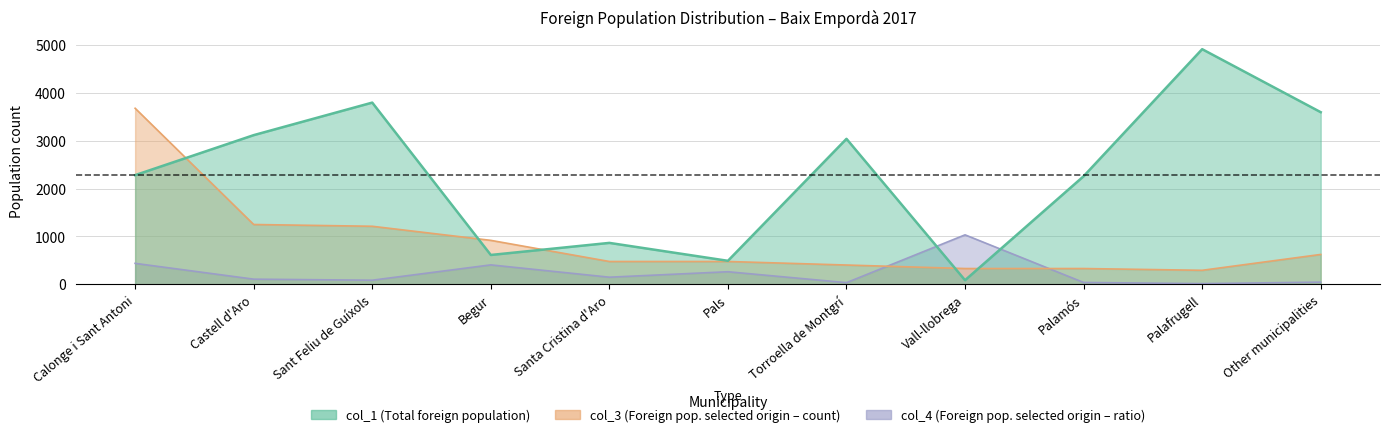

At which category does col_1 reach its first local peak?

Sant Feliu de Guíxols